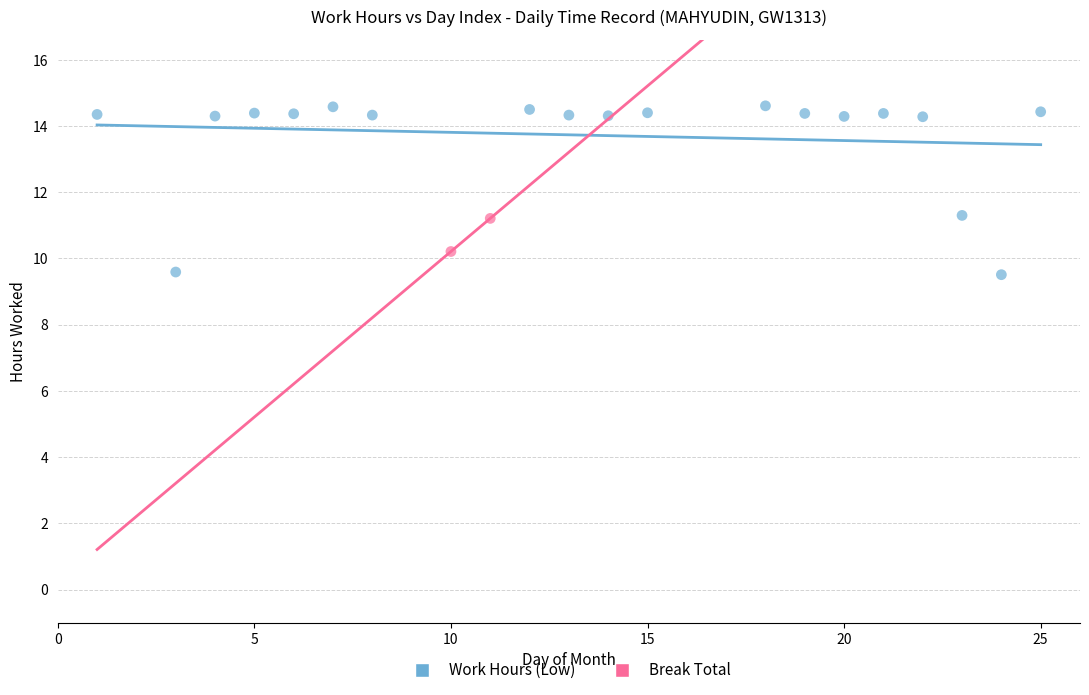

Which series has the largest Y range (max minus min)?

Work Hours (Low)